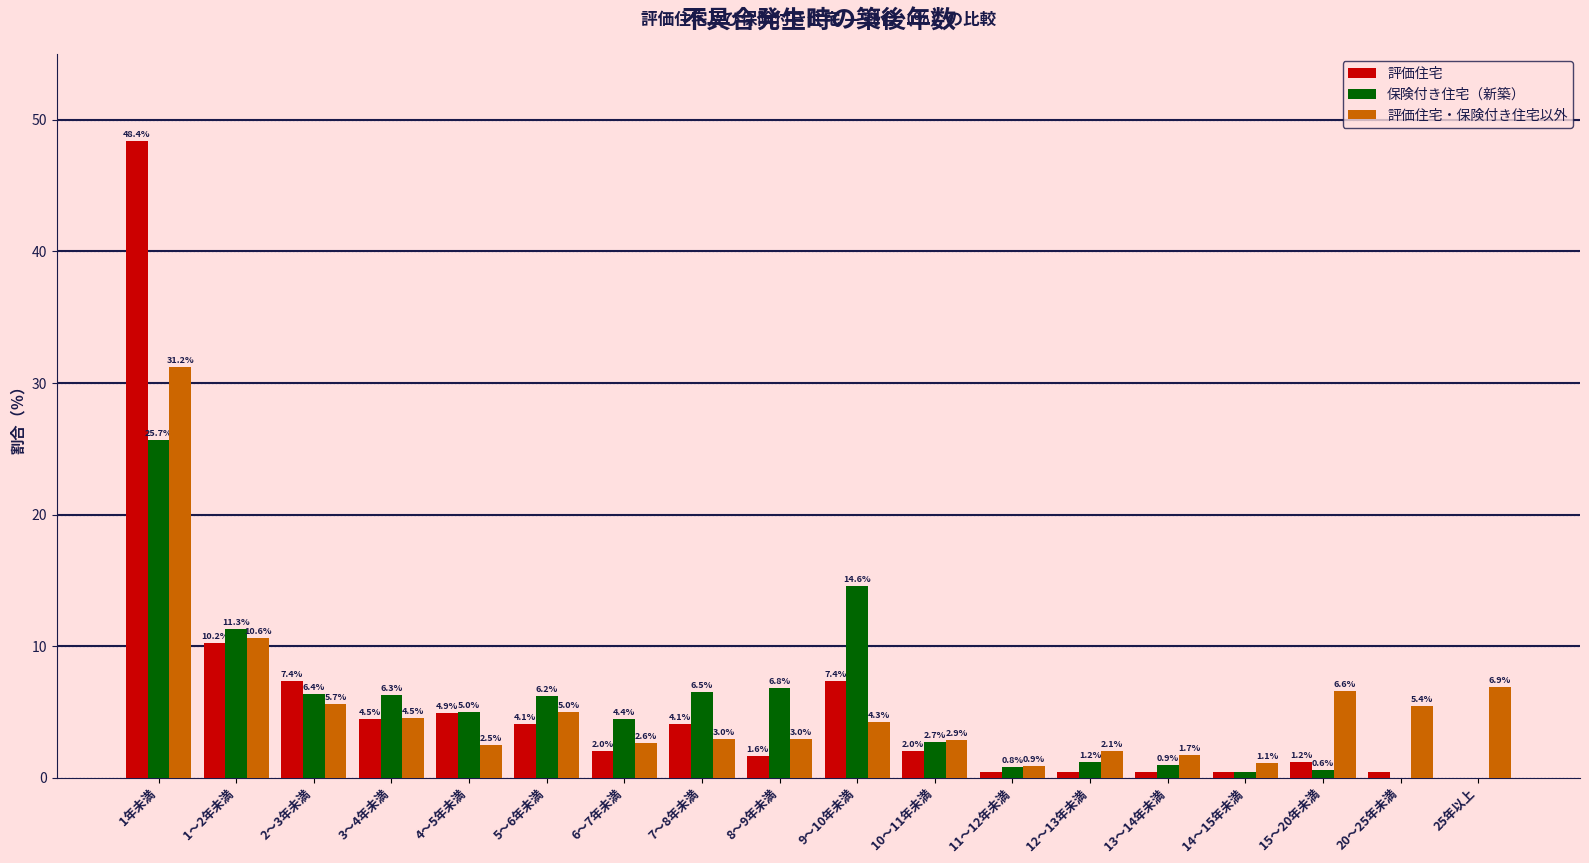

How many groups of bars are there?

18